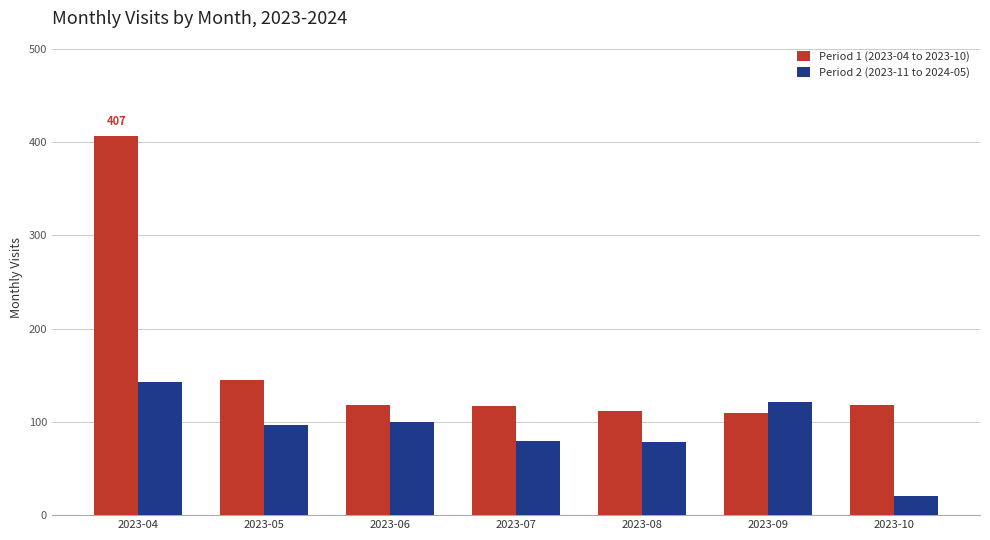

Are the bars horizontal?

No